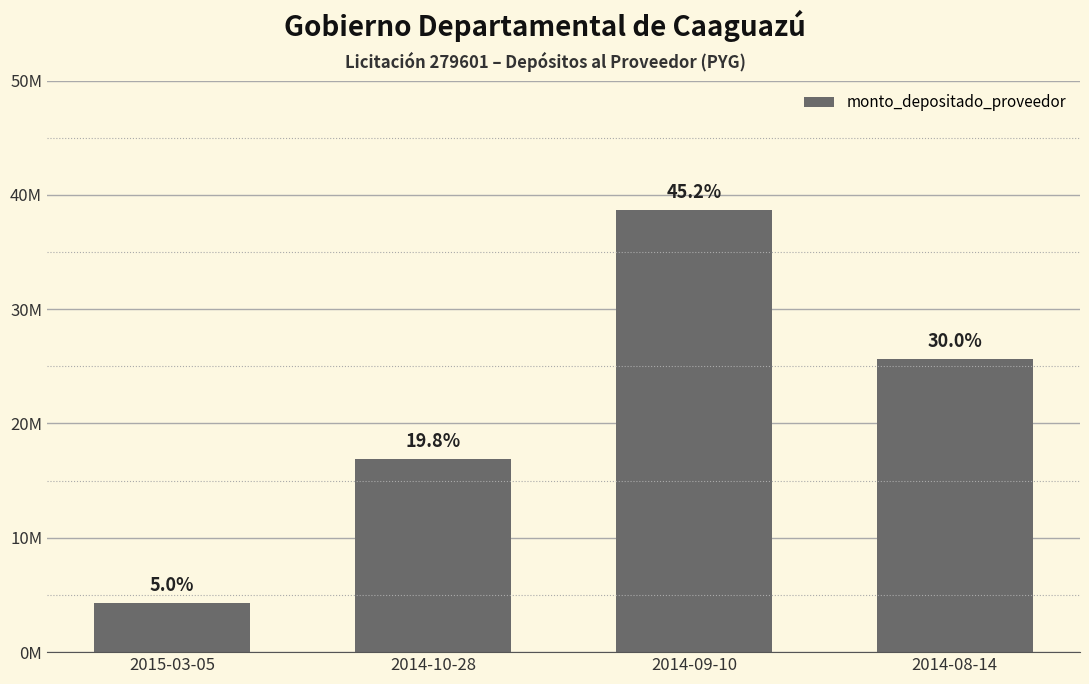

What position from the left is 2015-03-05?

1